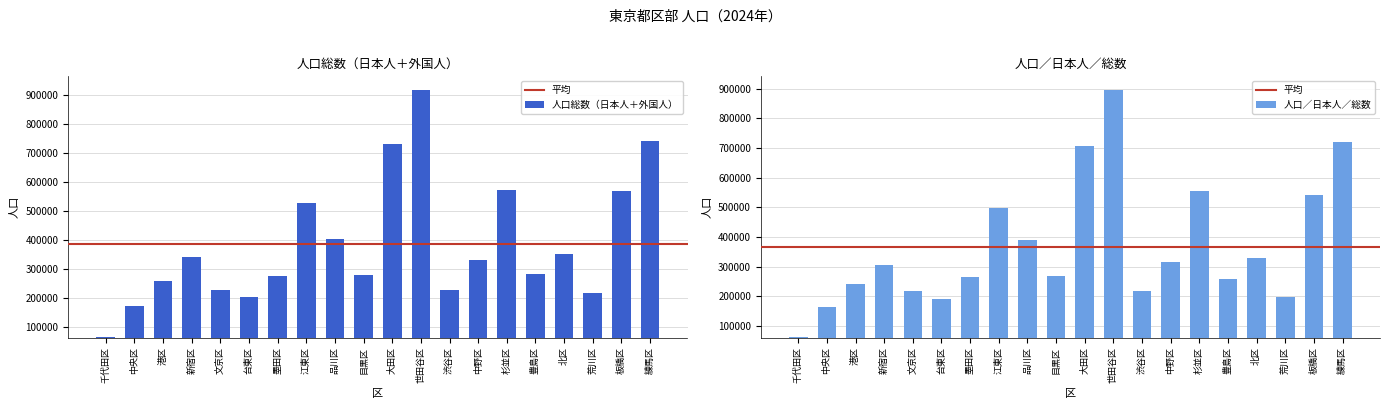

Reading left to right, transcribe all the data shown in this chart.

人口総数（日本人＋外国人）: 千代田区=67100	中央区=171416	港区=257642	新宿区=341894	文京区=226670	台東区=203848	墨田区=275962	江東区=525870	品川区=404316	目黒区=278945	大田区=730217	世田谷区=917297	渋谷区=229247	中野区=332816	杉並区=570646	豊島区=284134	北区=351281	荒川区=215932	板橋区=567990	練馬区=739115
人口／日本人／総数: 千代田区=64255	中央区=163261	港区=240368	新宿区=307501	文京区=216854	台東区=189819	墨田区=263969	江東区=496670	品川区=391660	目黒区=270151	大田区=707007	世田谷区=896216	渋谷区=219491	中野区=316759	杉並区=555277	豊島区=259646	北区=329843	荒川区=198216	板橋区=542187	練馬区=720116